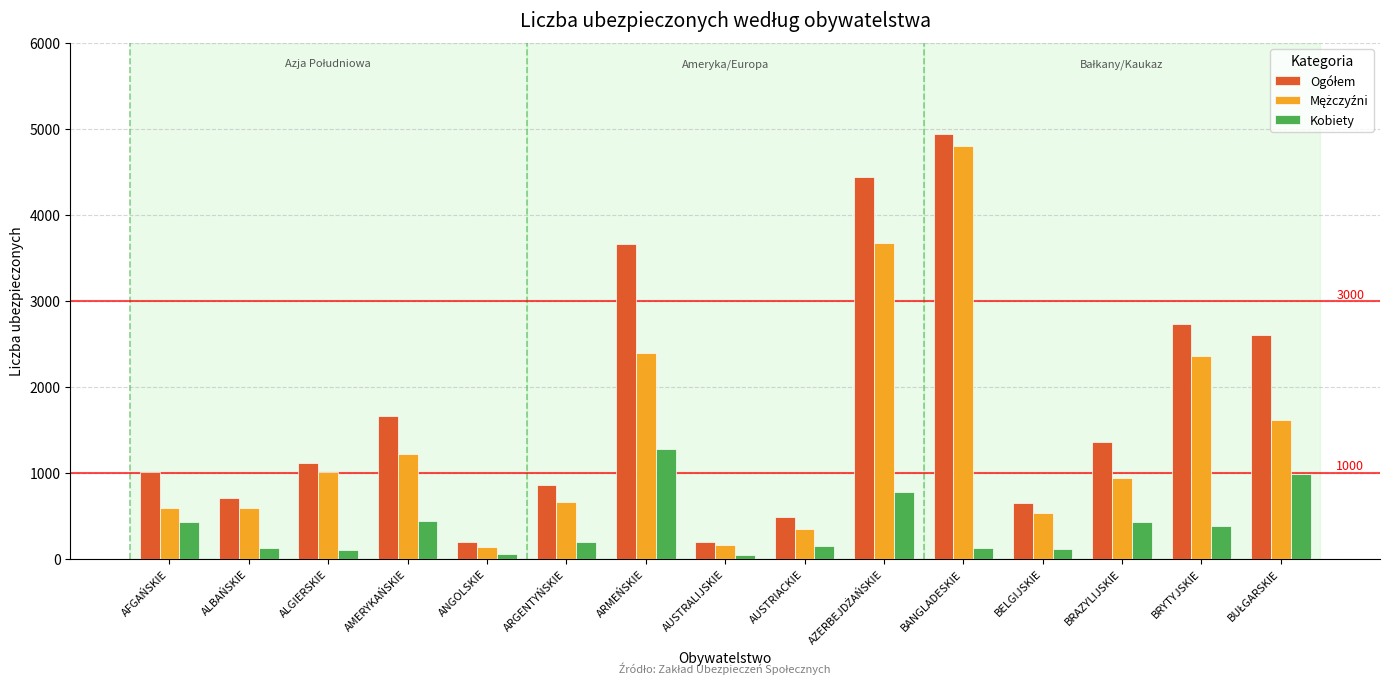

What is the maximum value for Kobiety?

1275